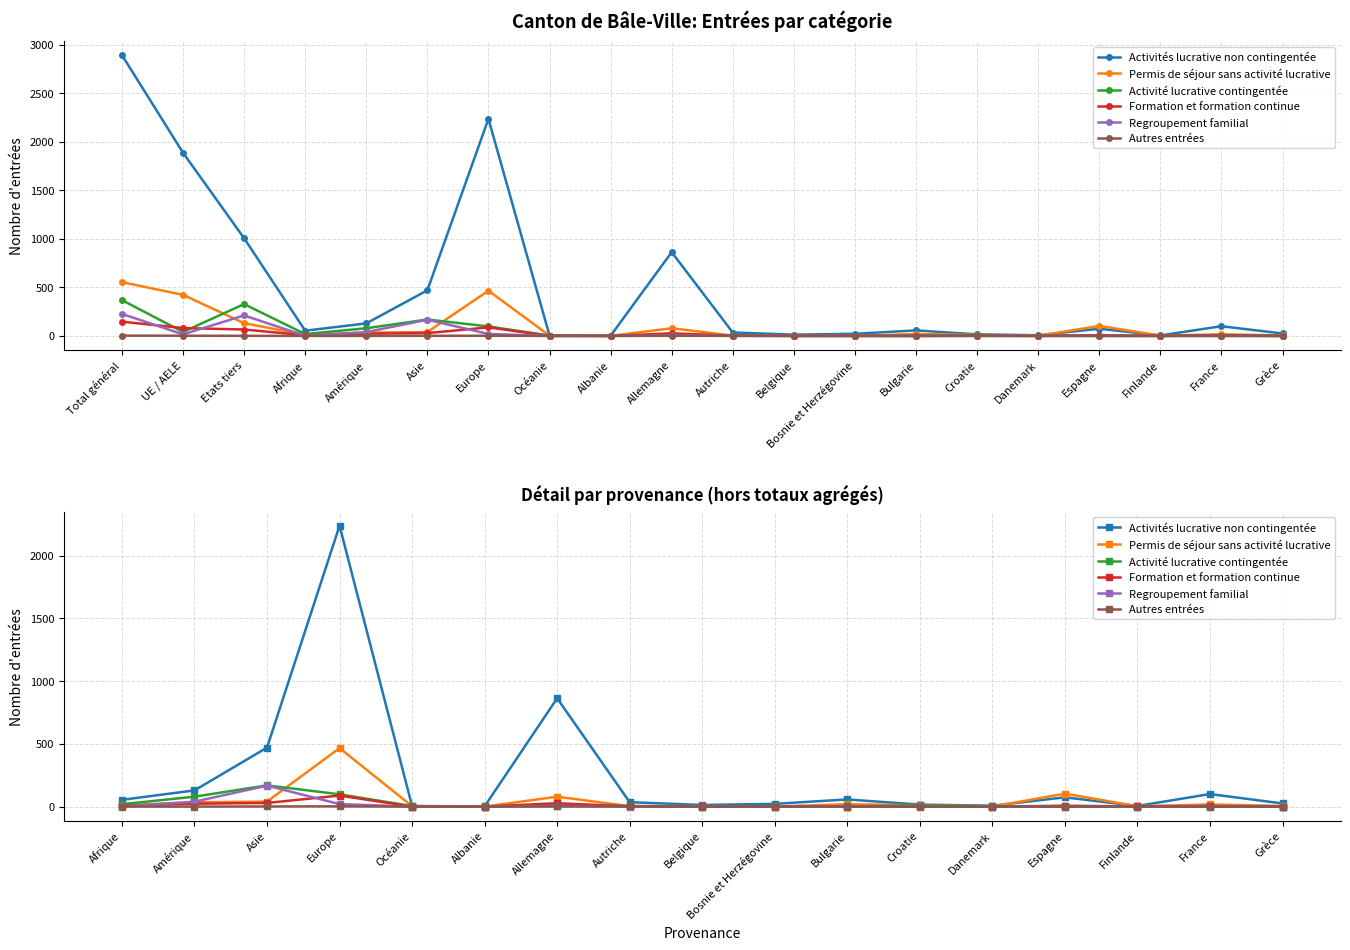

How many intersections are there between Autres entrées and Regroupement familial?

1